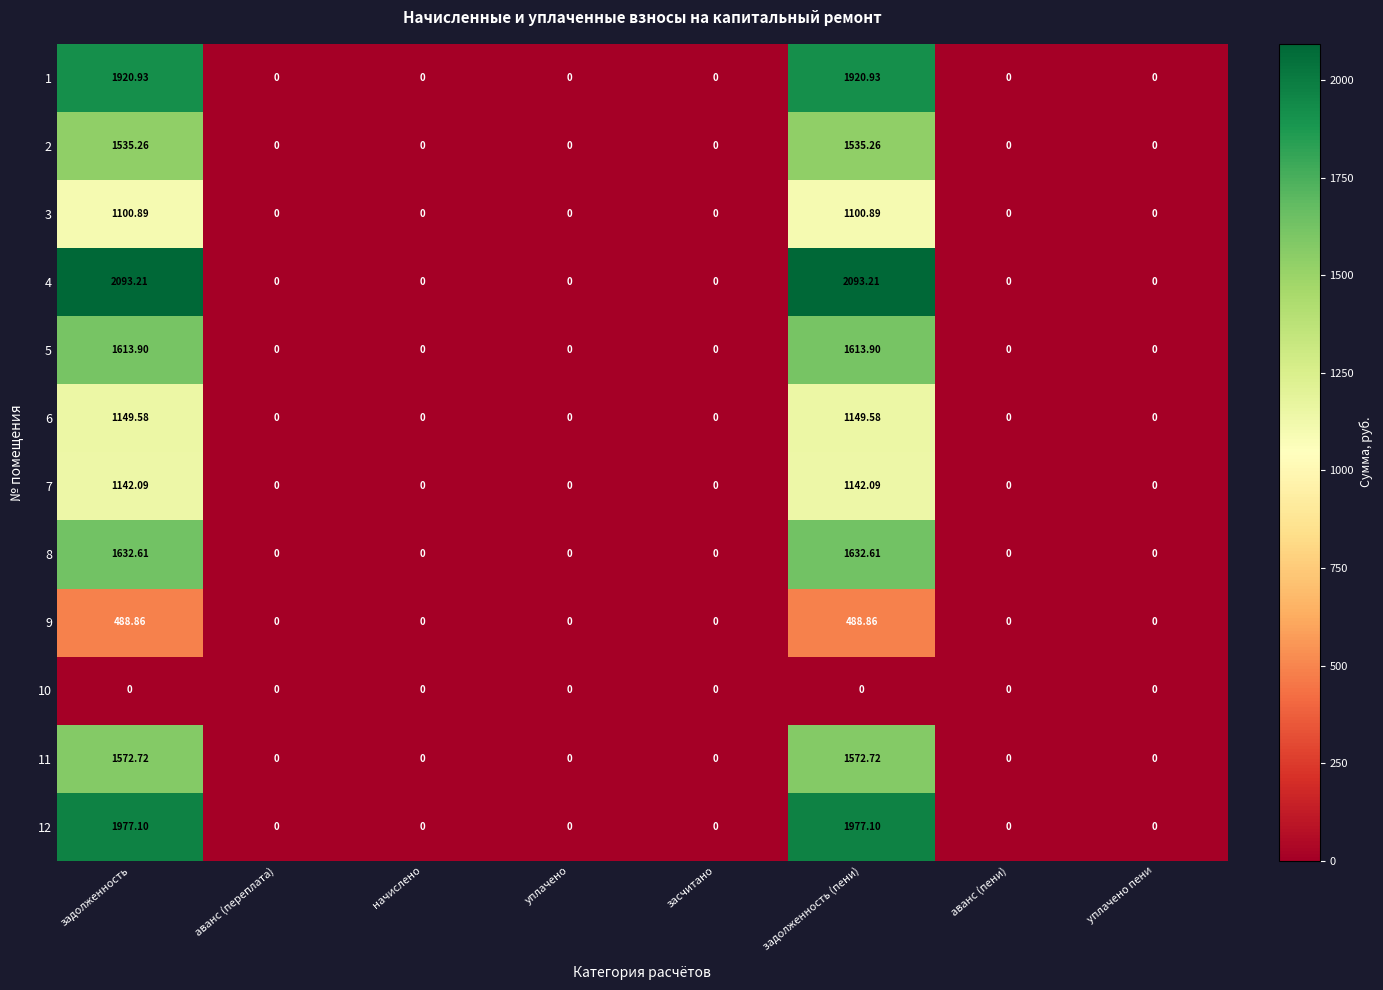

Is the value of 11 at начислено greater than the value of 6 at задолженность (пени)?

No